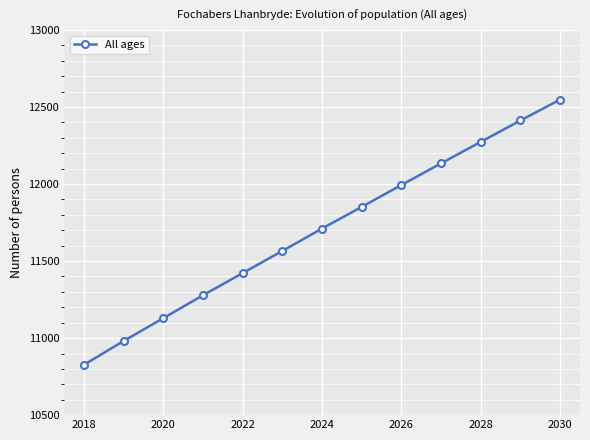

What is the difference between the maximum and minimum values?

1721.5